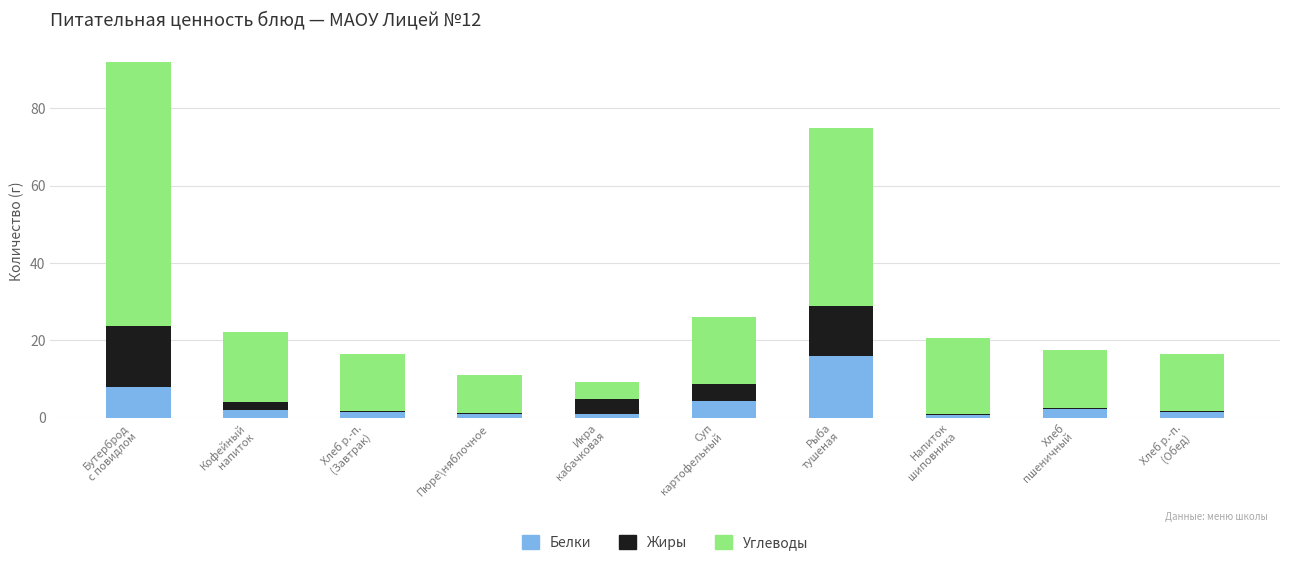

What is the maximum value for Белки?

16.0